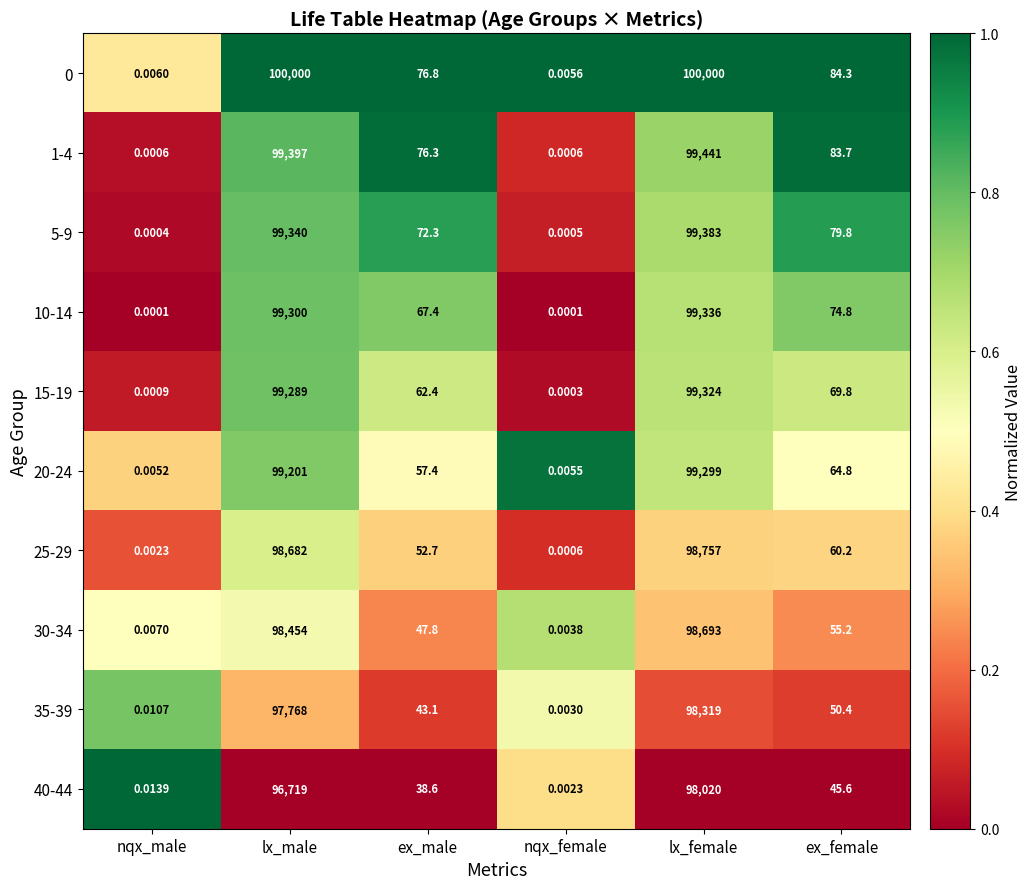

Is the value of 20-24 at ex_female greater than the value of 1-4 at ex_male?

No